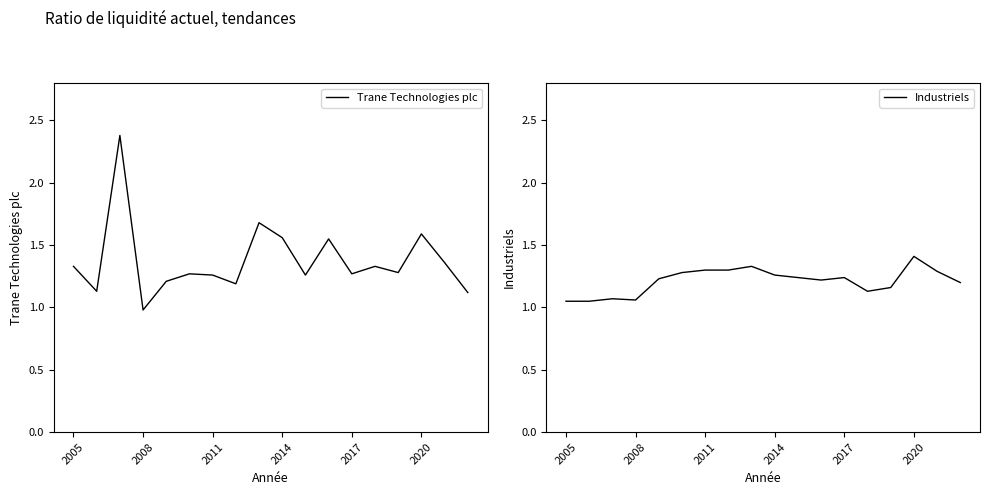

How many intersections are there between Trane Technologies plc and Industriels?

3